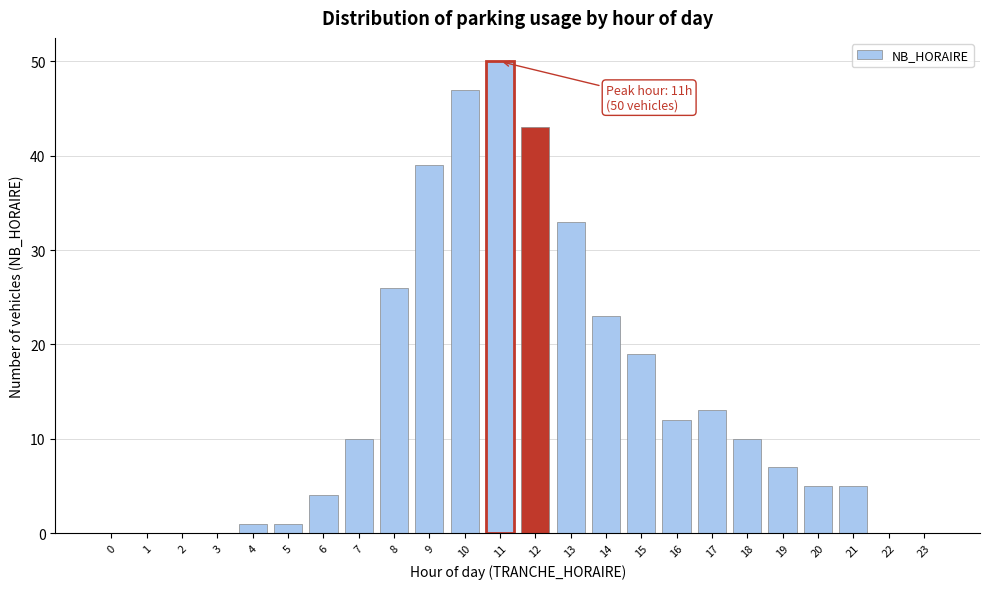

Reading left to right, transcribe all the data shown in this chart.

0=0	1=0	2=0	3=0	4=1	5=1	6=4	7=10	8=26	9=39	10=47	11=50	12=43	13=33	14=23	15=19	16=12	17=13	18=10	19=7	20=5	21=5	22=0	23=0